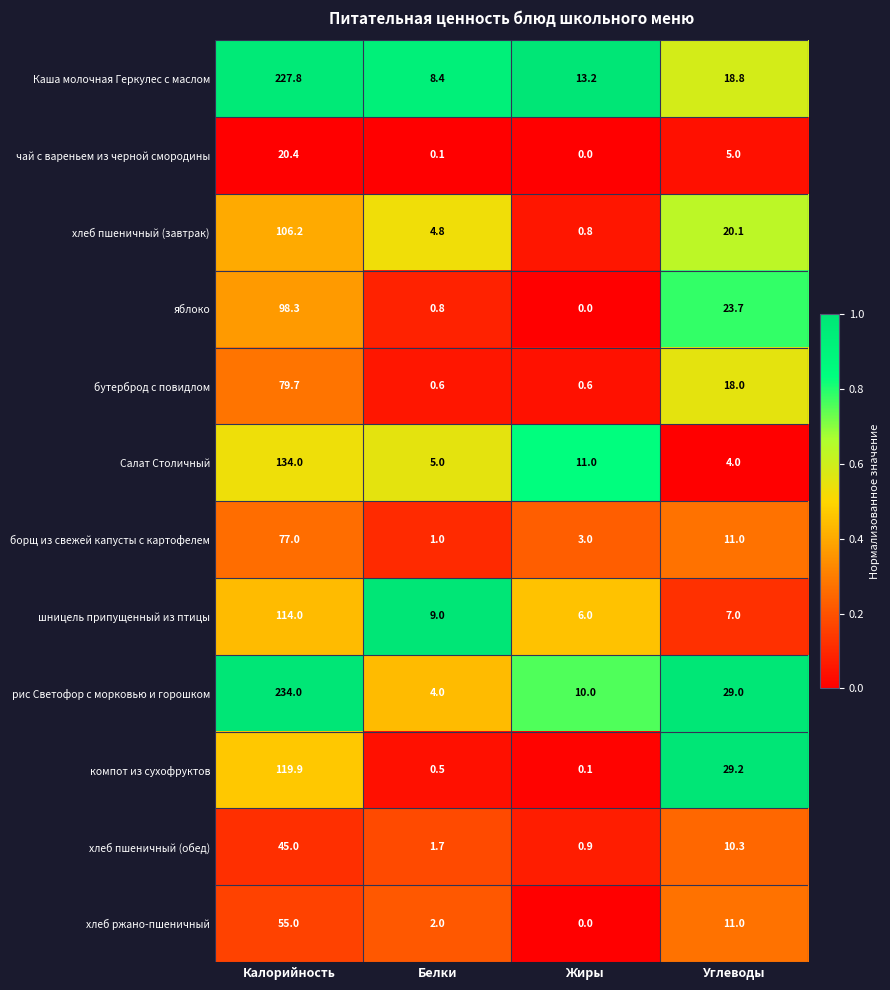

At which label does хлеб пшеничный (обед) first exceed 10?

Калорийность